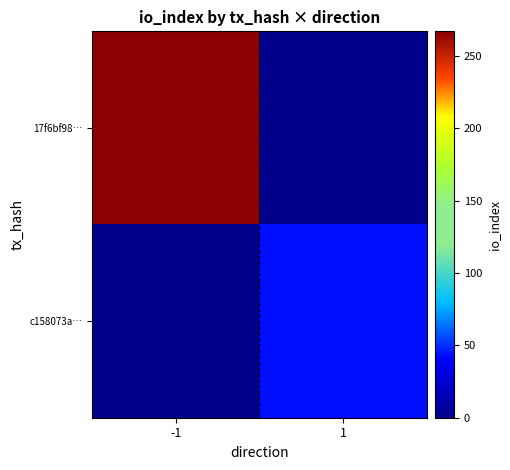

What is the difference between the highest and lowest values at -1?

267